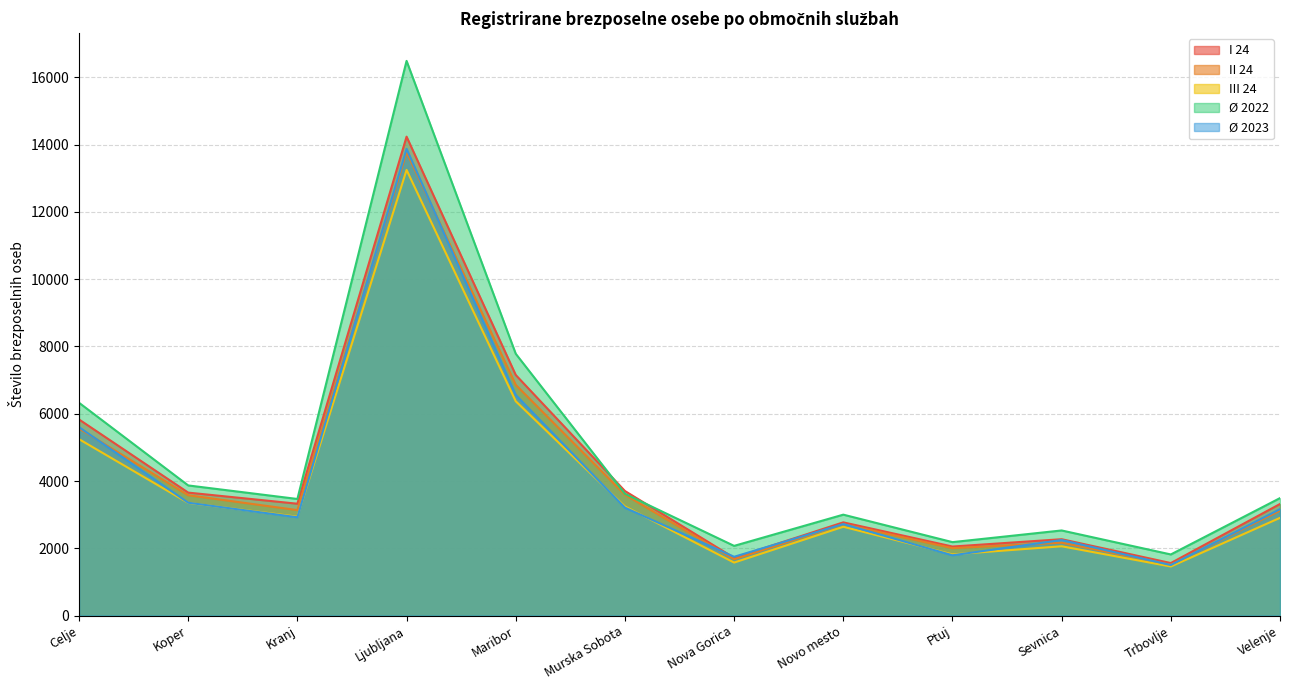

Rank the series by their maximum value, from lowest to highest.

III 24, II 24, Ø 2023, I 24, Ø 2022